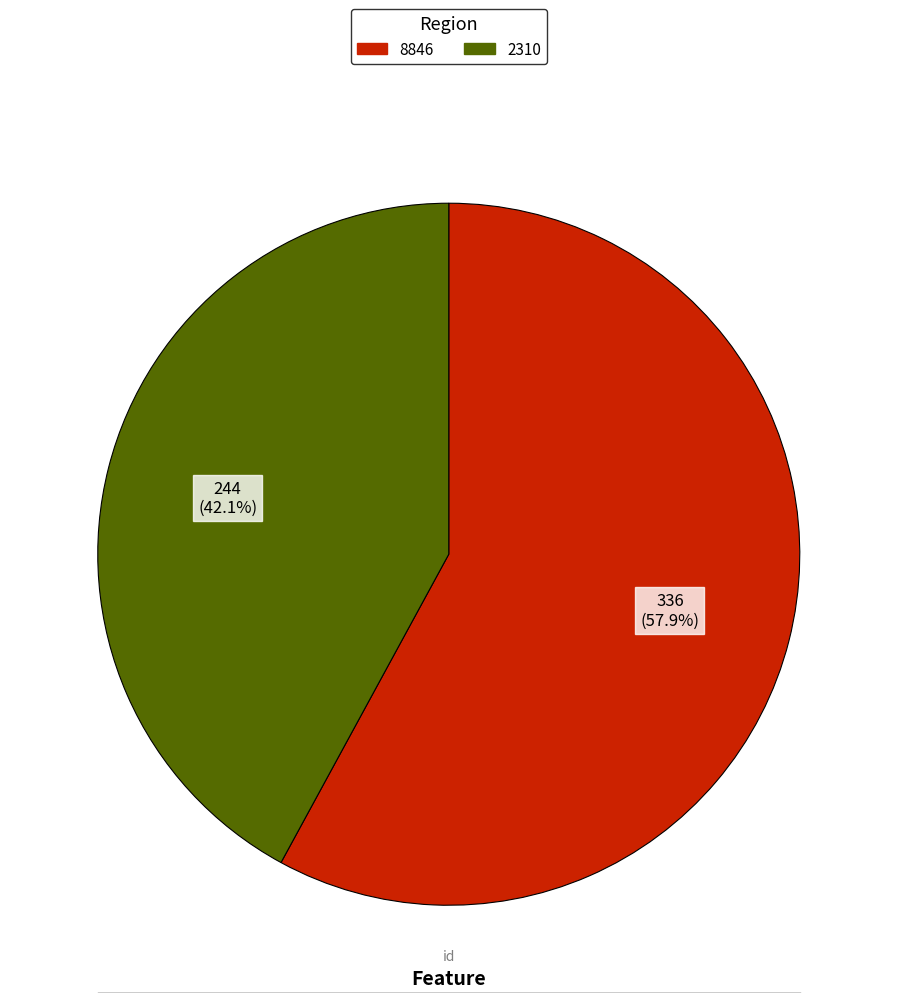

The 8846 slice represents 64% of the pie. True or false?

False